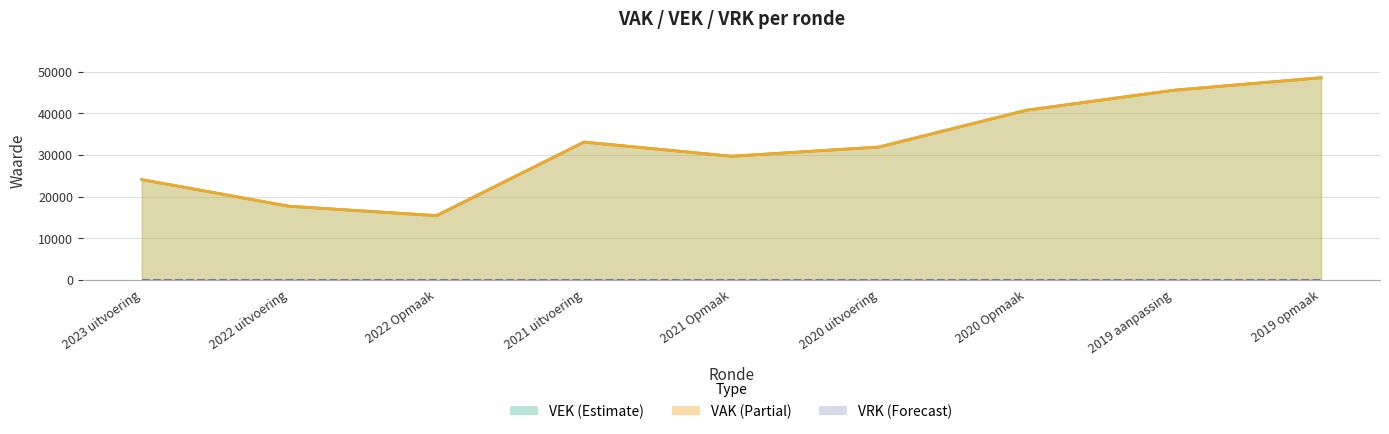

What is the total value across all series at 2019 aanpassing?

91102